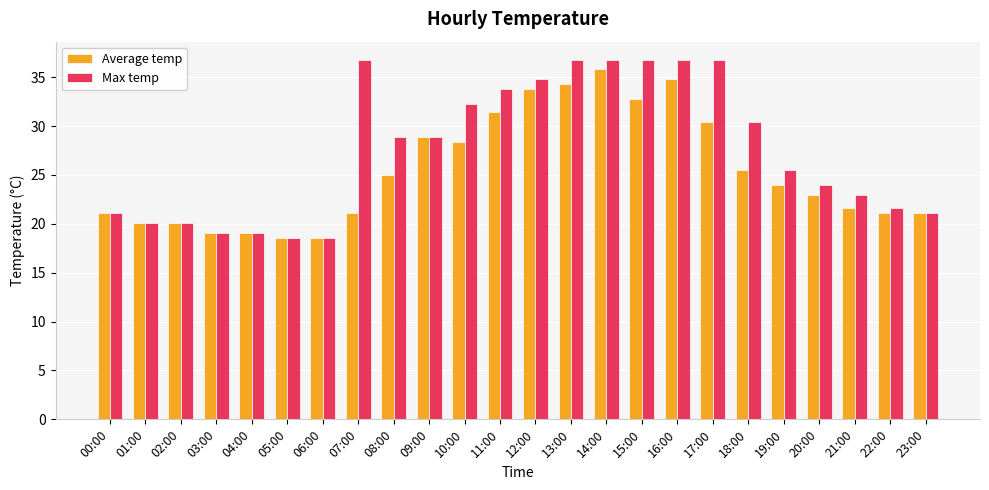

Are the bars grouped side by side (vs. stacked)?

Yes